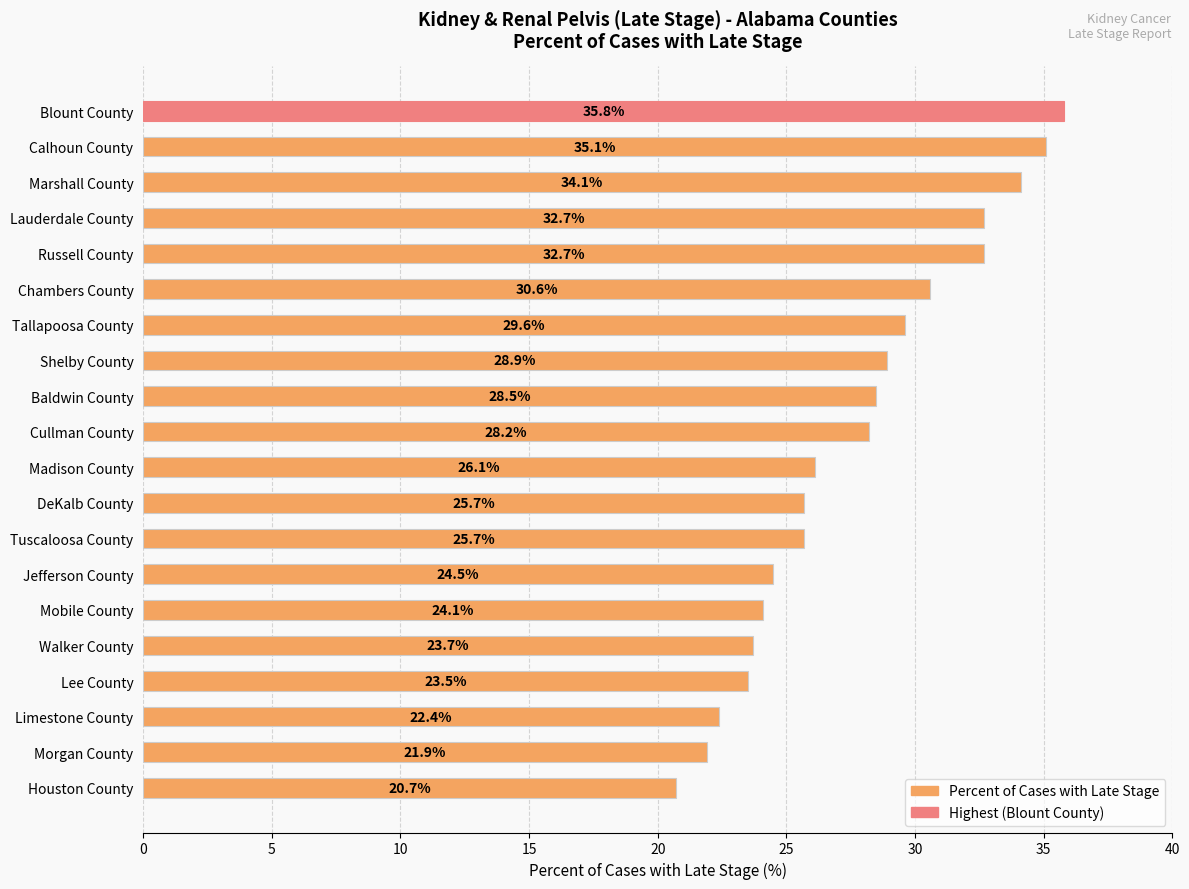

What is the difference between the maximum and minimum values?

15.1